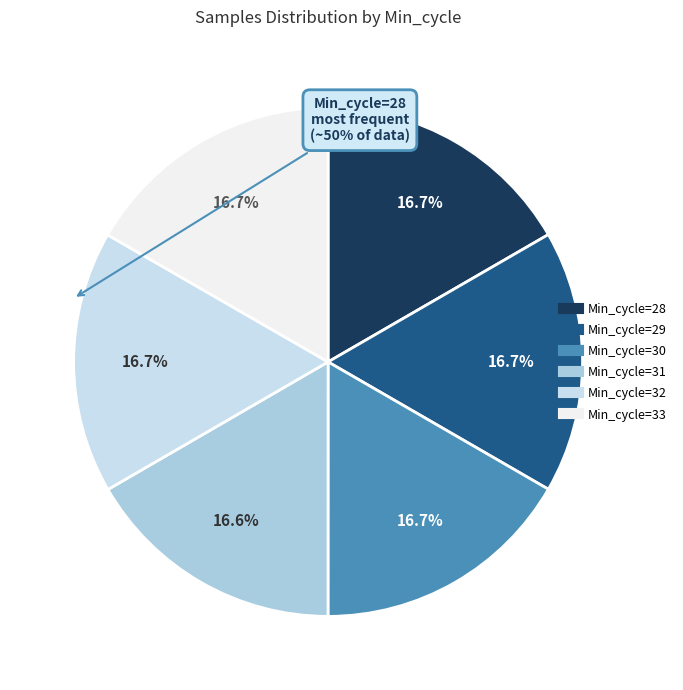

Count the number of slices in the pie.

6